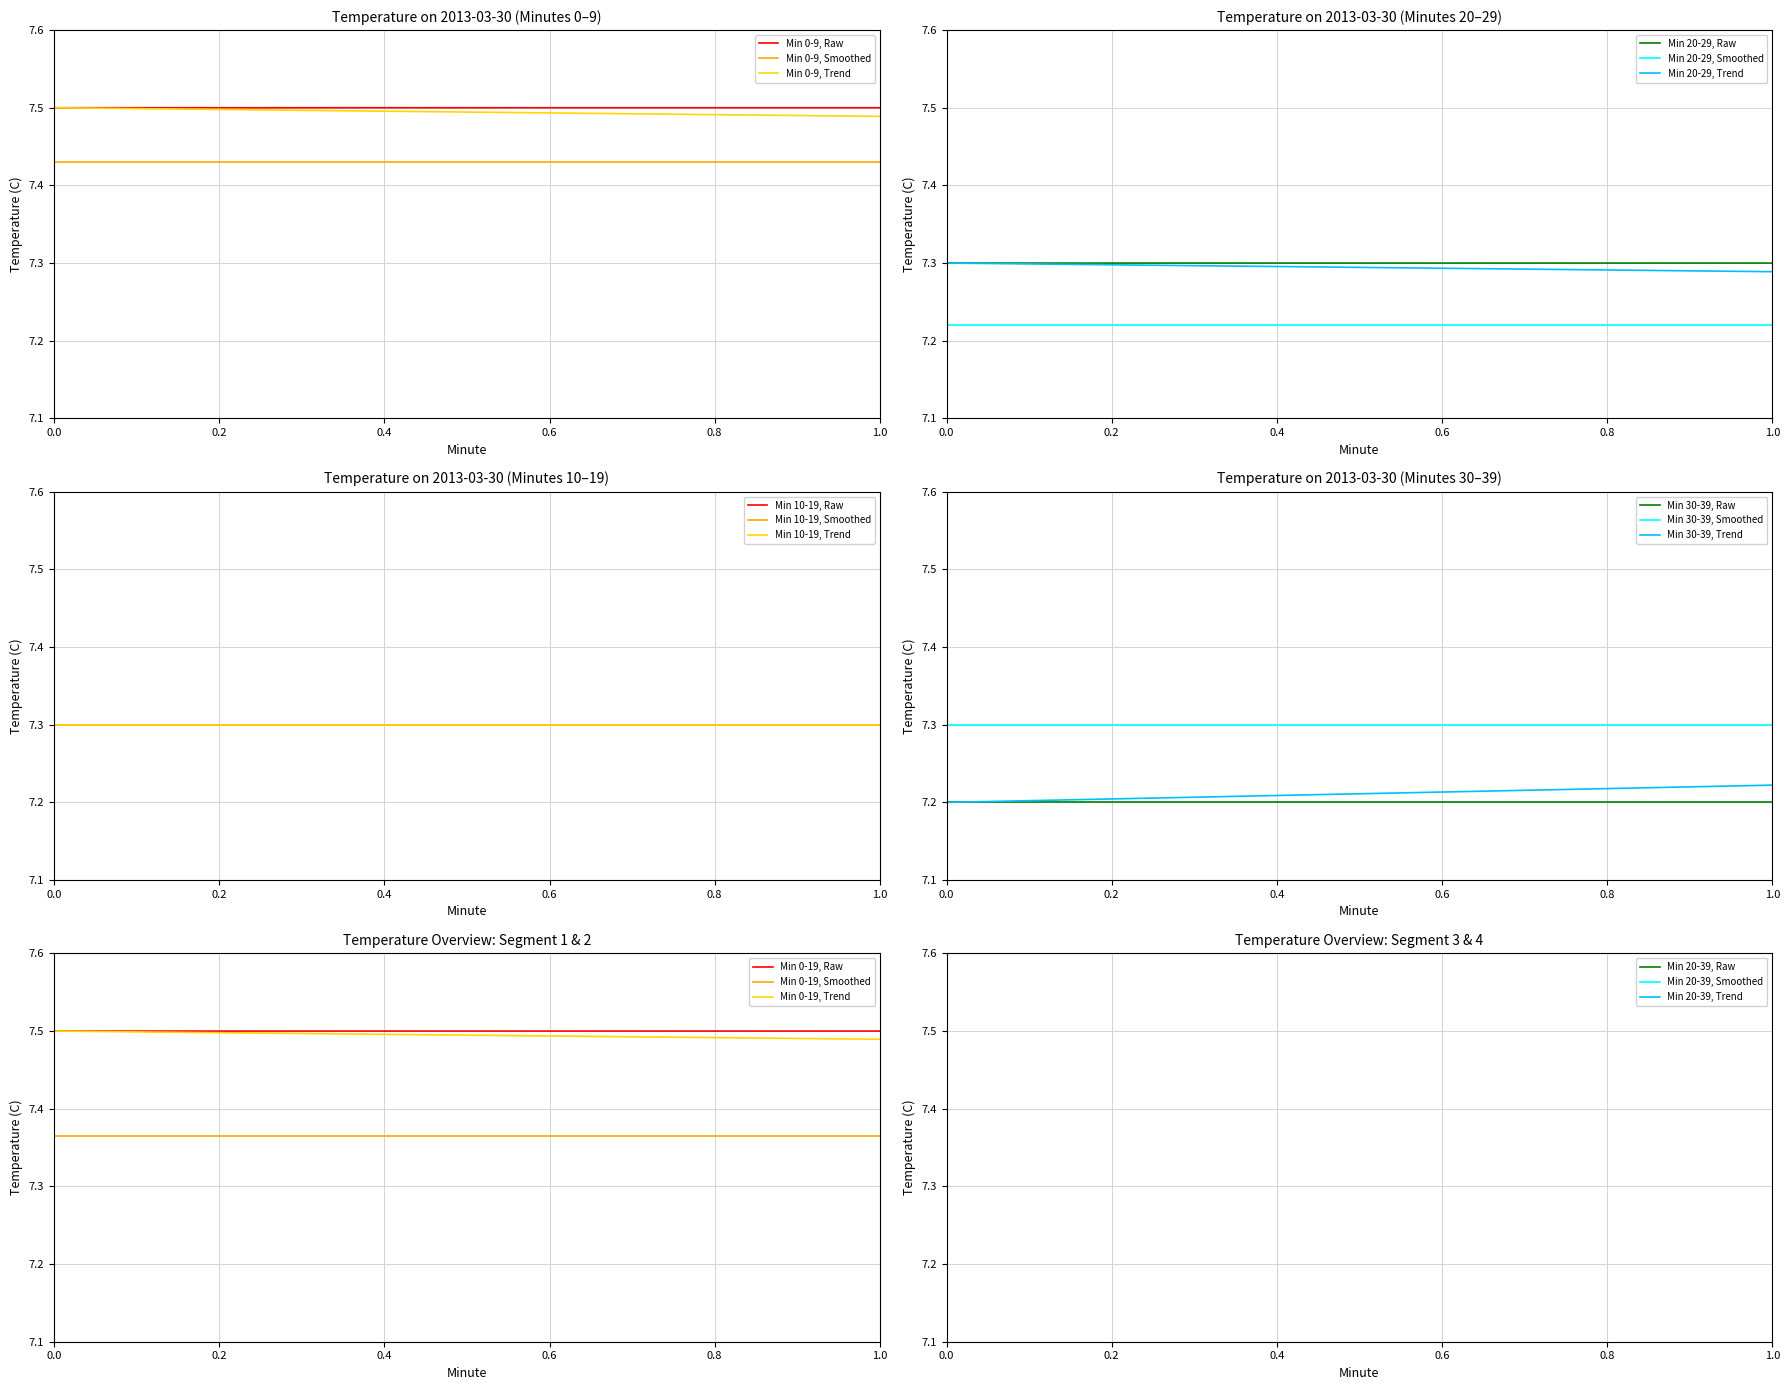

What is the value of the Minute 30-39 avg point at the 2nd from the left?

7.2